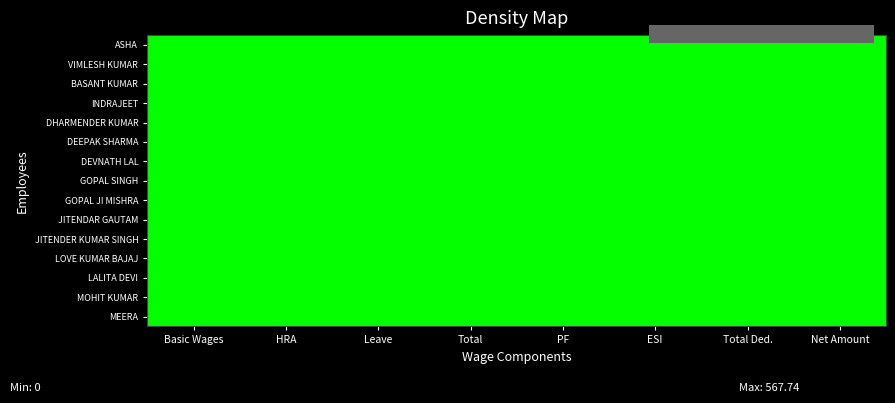

The JITENDER KUMAR SINGH series shows 26.1 at Leave. True or false?

True